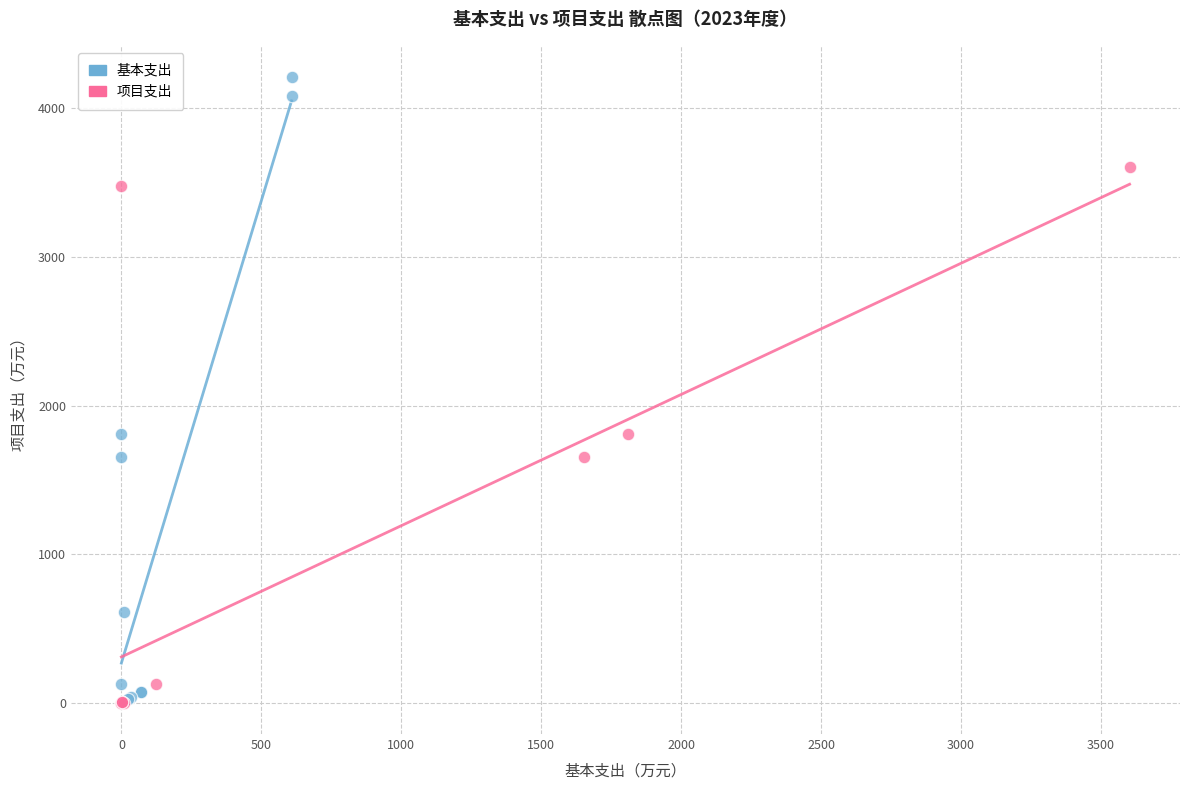

Which series has the widest spread of Y values?

基本支出